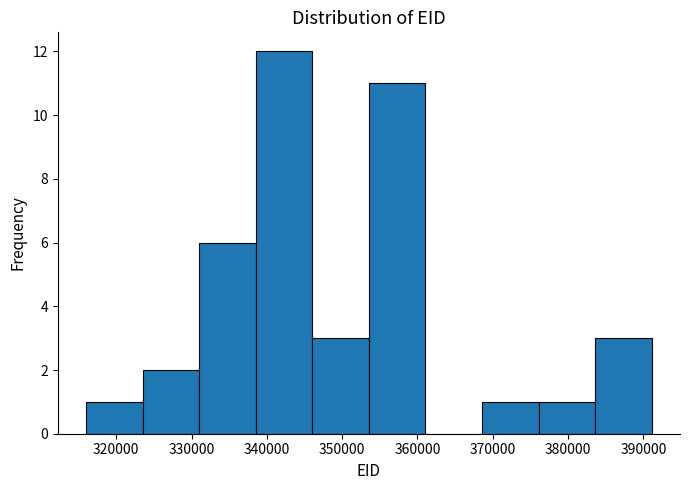

How tall is the bar that spans 324000 to 331000 on the x-axis? Neither the bar edges nor the heights are printed on the chart, so give them approximately, as read against the axes.

2